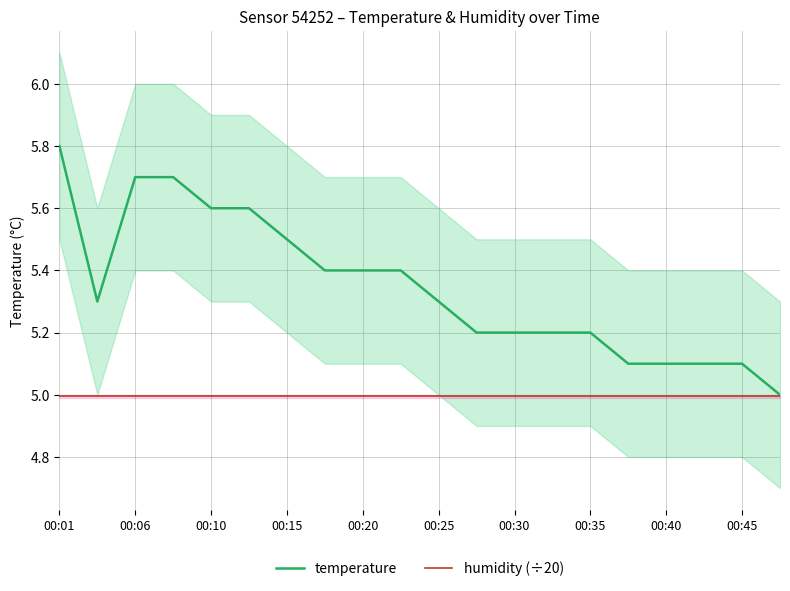

True or false: humidity (÷20) has a value of 1.8 at 00:20.

False